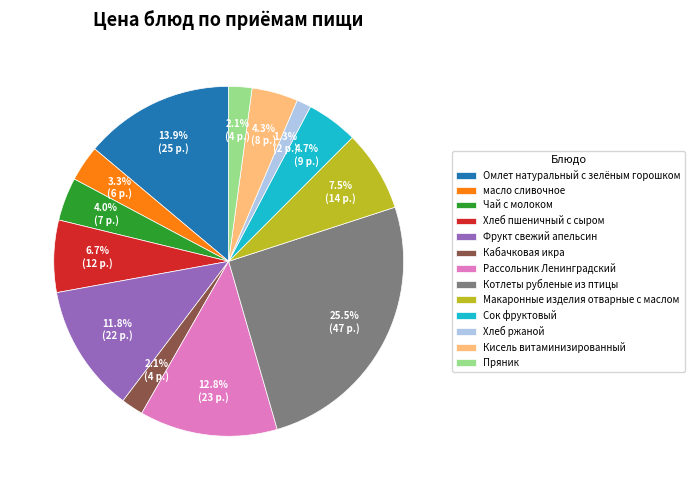

Does Кисель витаминизированный account for over 50% of the chart?

No